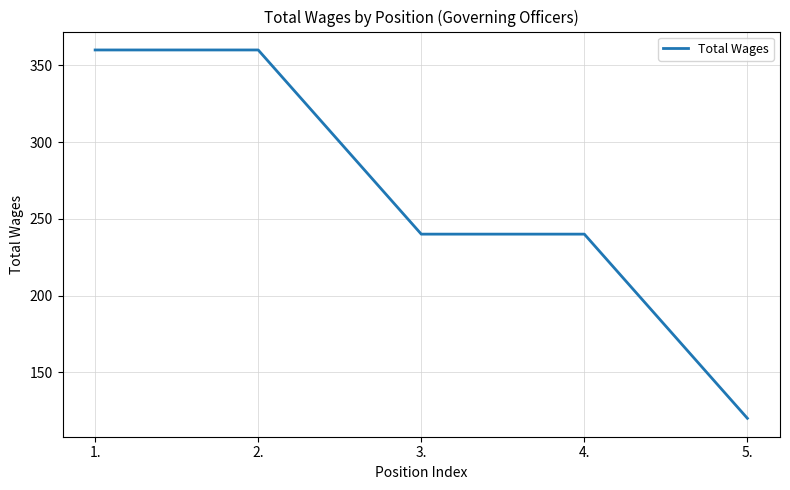

How many values are below 240?

1